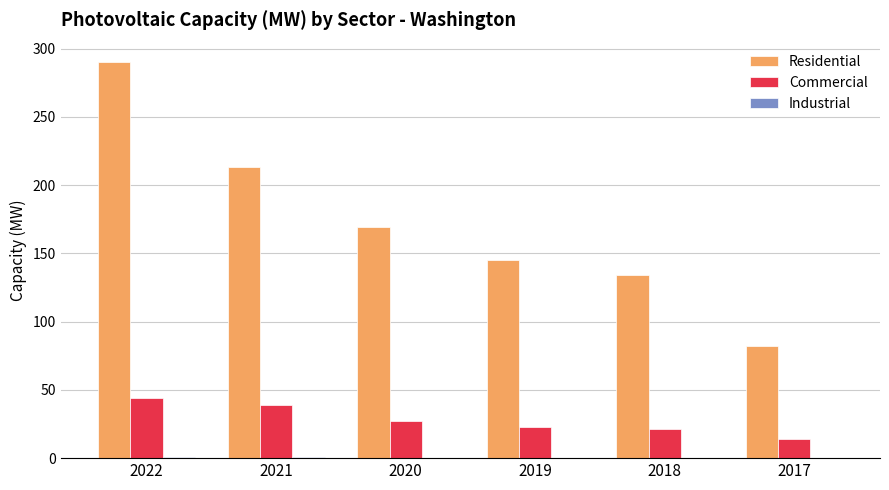

The Residential series shows 46.0 at 2017. True or false?

False